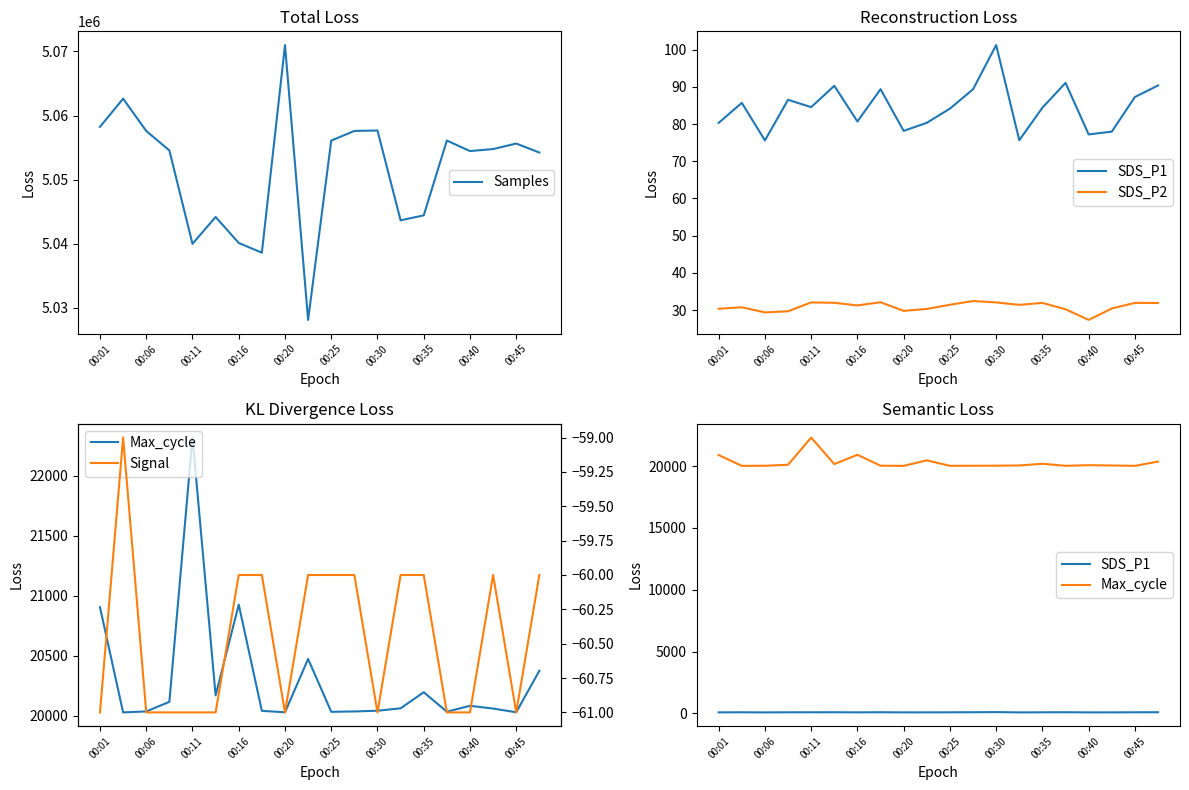

The value of Samples at 00:45 is 5055627. True or false?

True